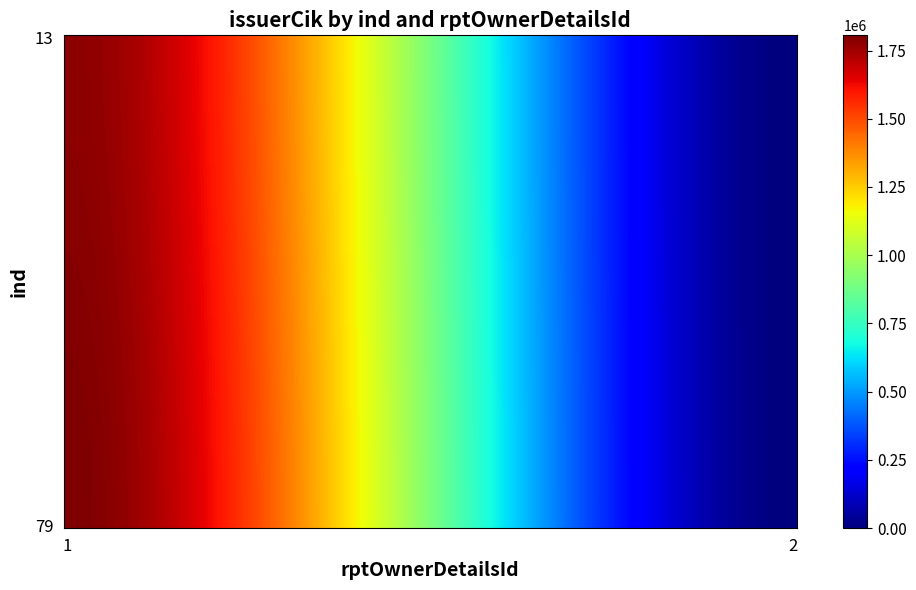

How many categories are shown in the chart?

2